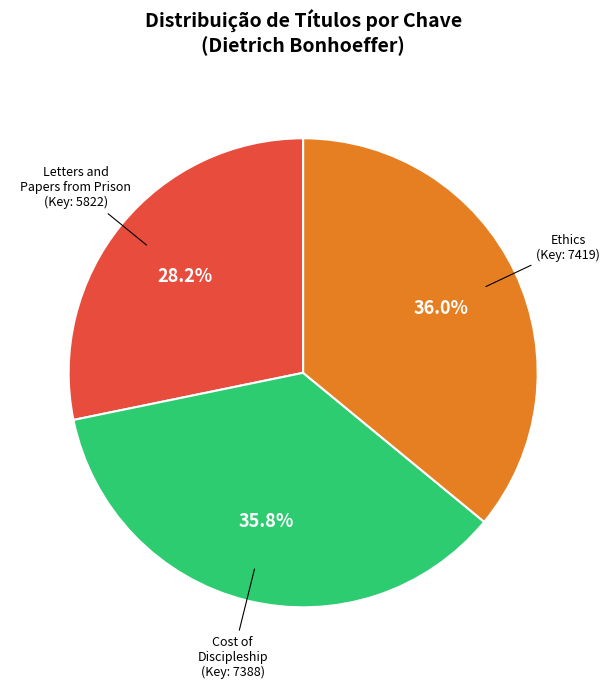

Is there any slice that represents more than half of the pie?

No